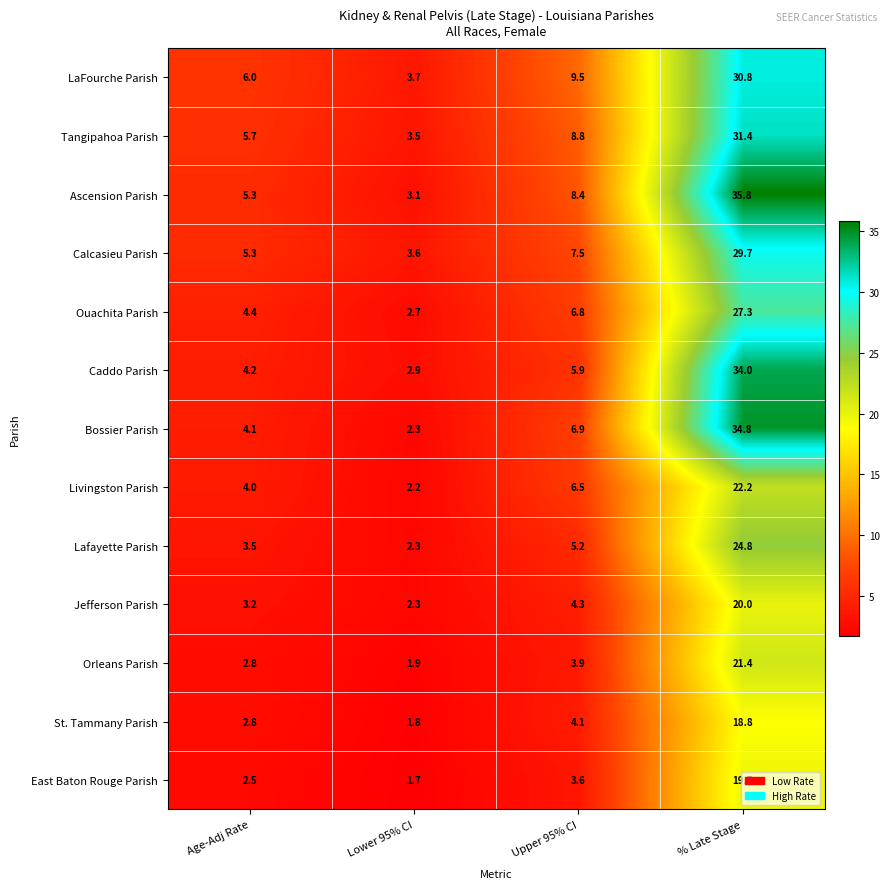

Which series has the widest spread of values?

Ascension Parish